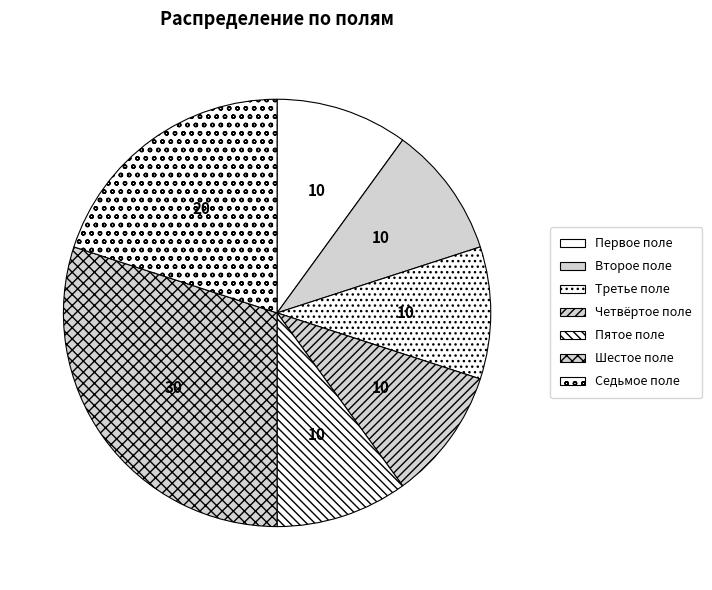

Is Седьмое поле the majority of the pie?

No